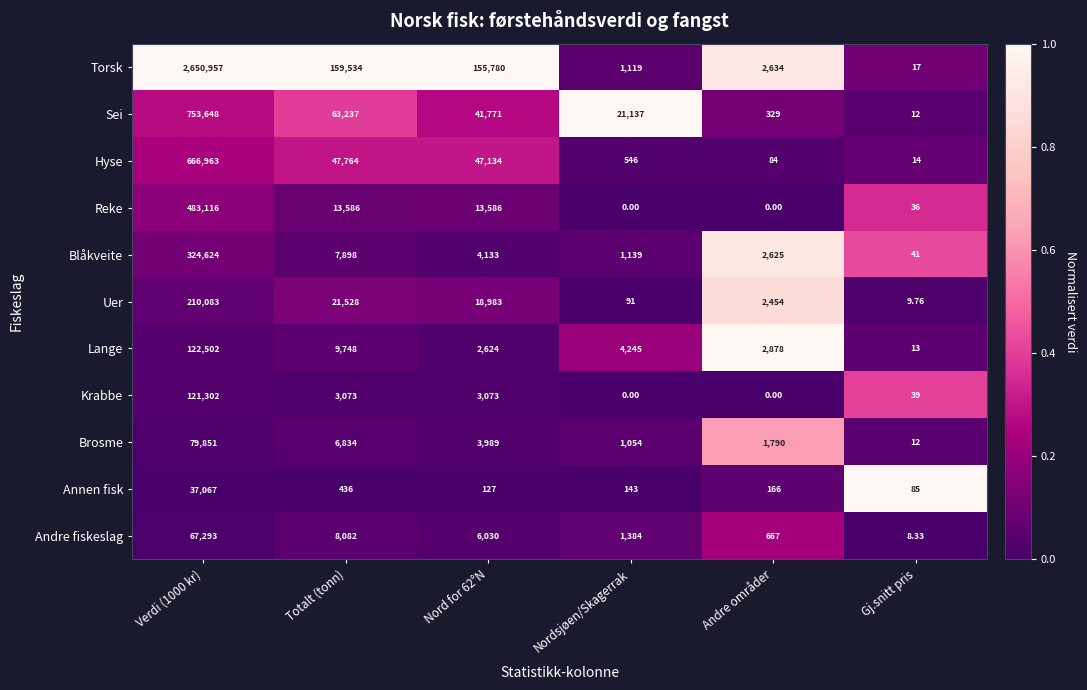

Which series changed the most between Andre områder and Gj.snitt pris?

Lange